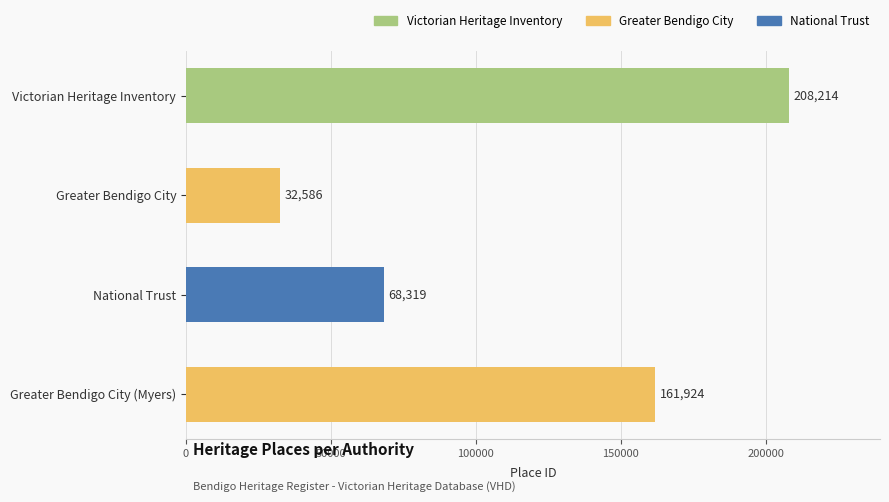

What is the difference between the values at National Trust and Greater Bendigo City (Myers)?

93605